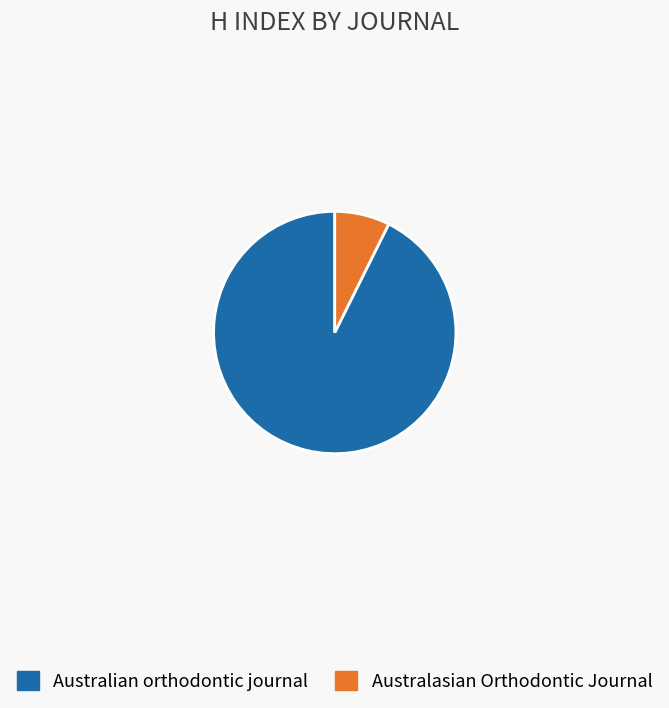

Combined, do Australian orthodontic journal and Australasian Orthodontic Journal account for over 50%?

Yes